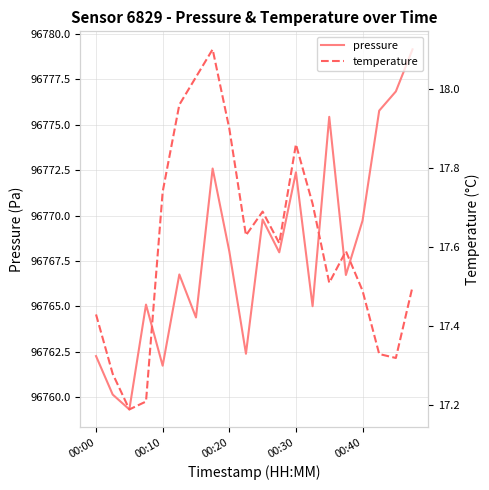

What is the value of the temperature point at the 19th from the left?

17.3